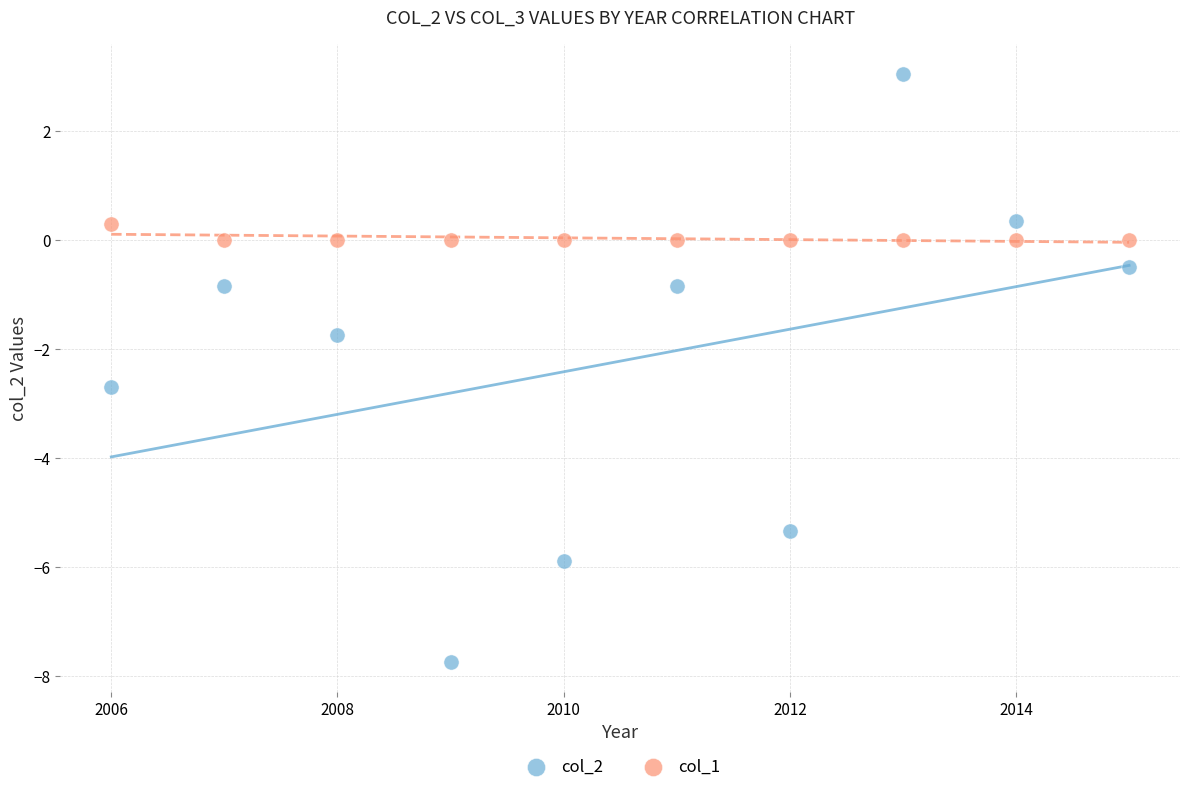

What are all the series names shown in the legend?

col_2, col_1